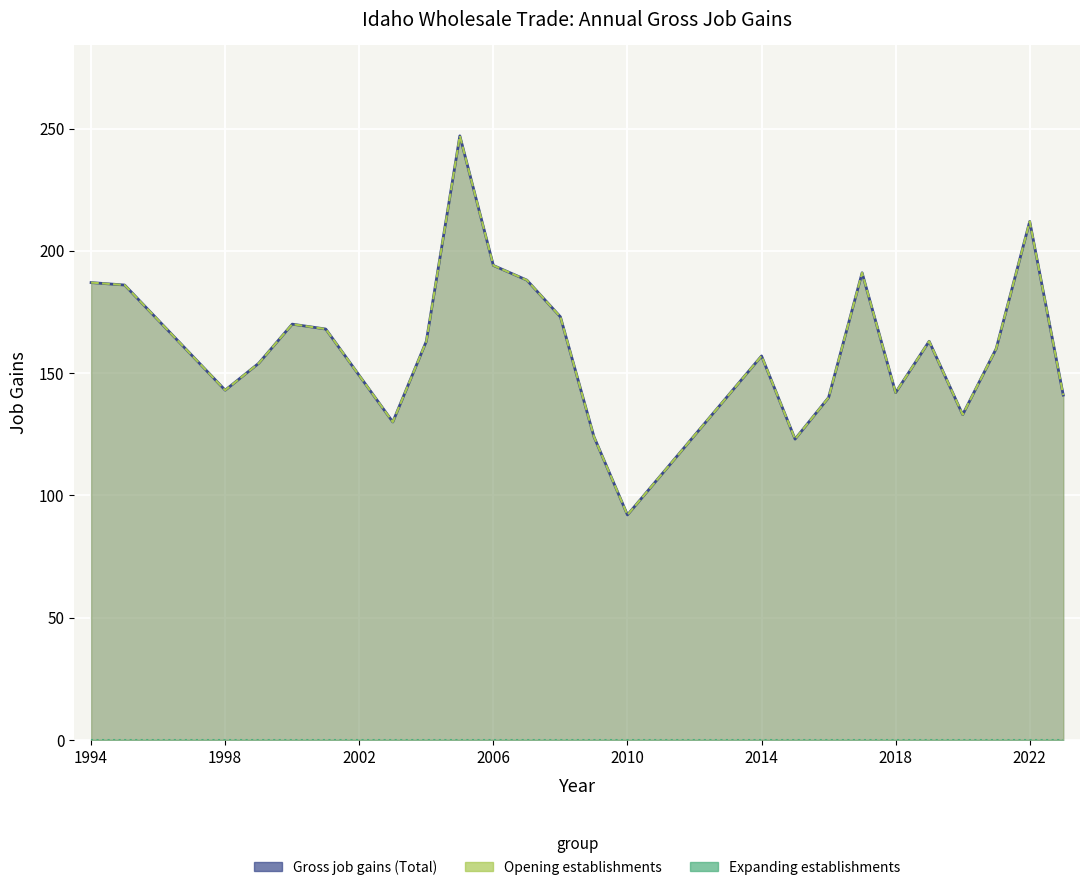

What is the total value across all series at 2009?

248